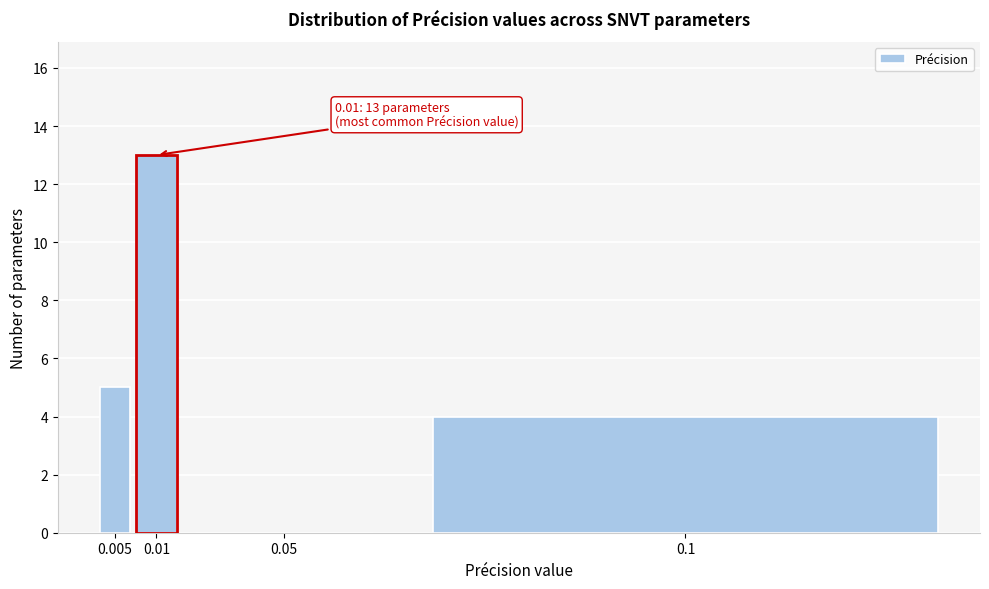

Reading left to right, extract all data points from this chart.

0.005=5	0.01=13	0.05=0	0.1=4